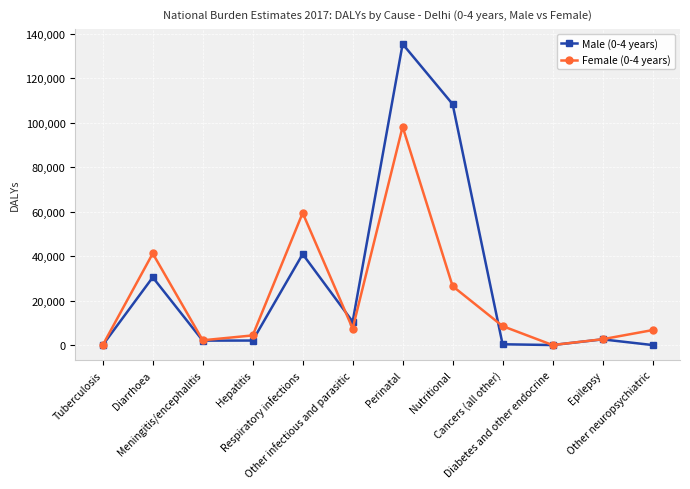

What is the total value across all series at Epilepsy?

5174.8